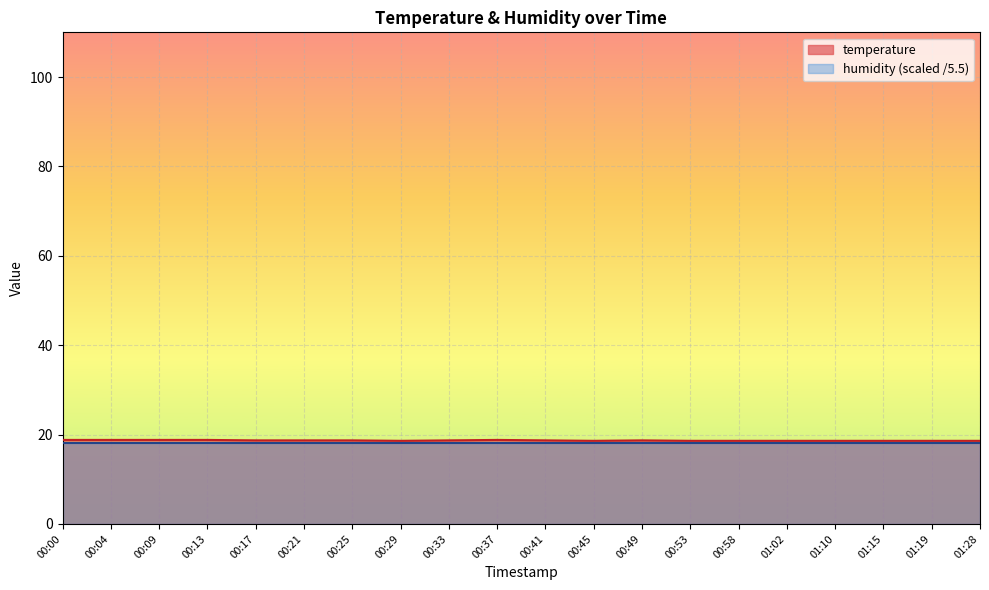

What is the label of the 7th point from the right?

00:53